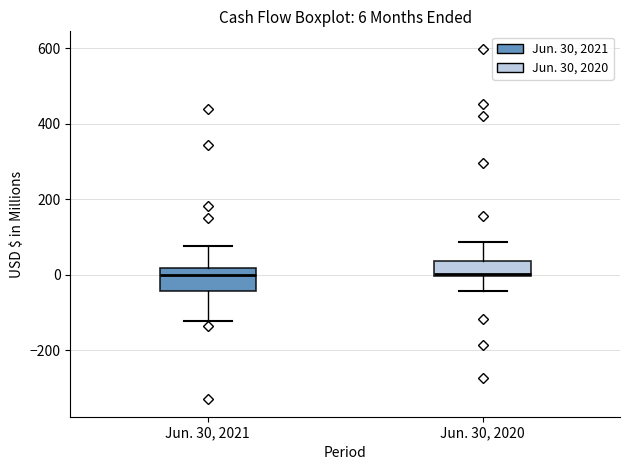

Which box is the tallest, from its lower edge to its upper edge?

Jun. 30, 2021